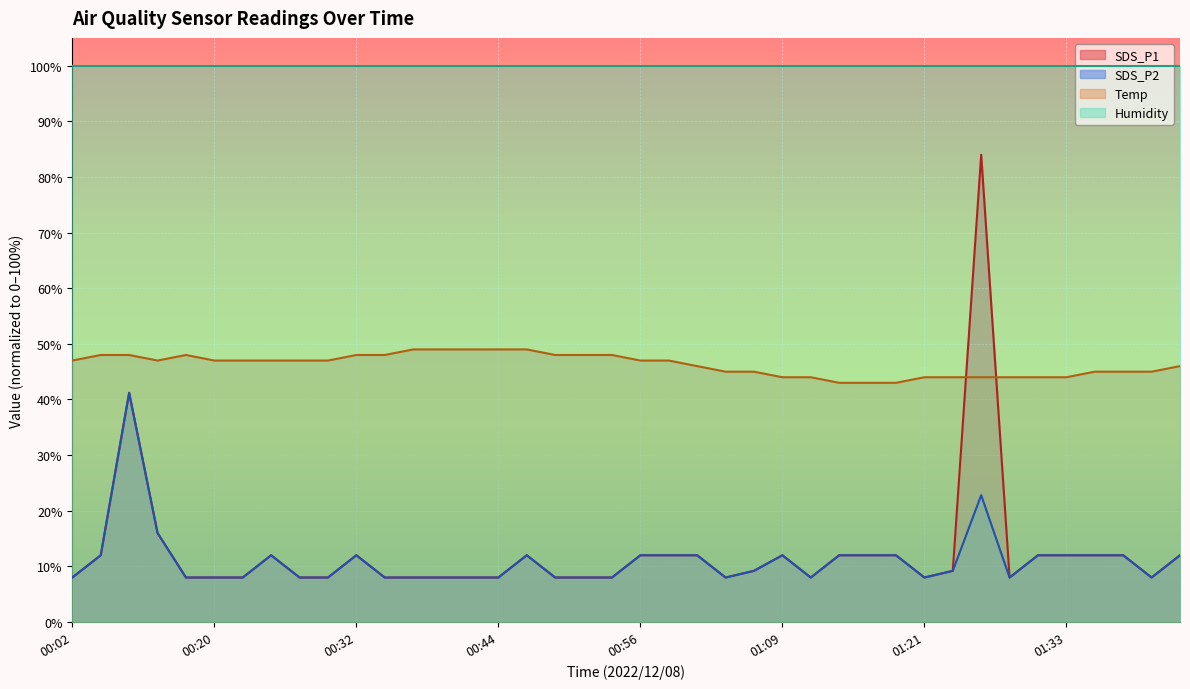

Is it true that SDS_P1 equals 16.9 at 00:32?

False